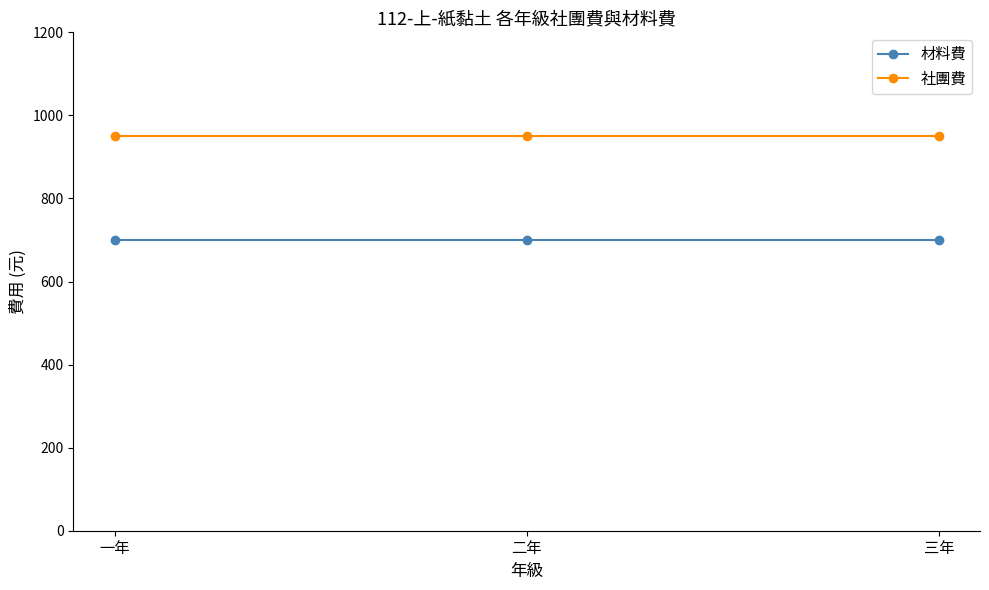

How many lines are shown in the chart?

2